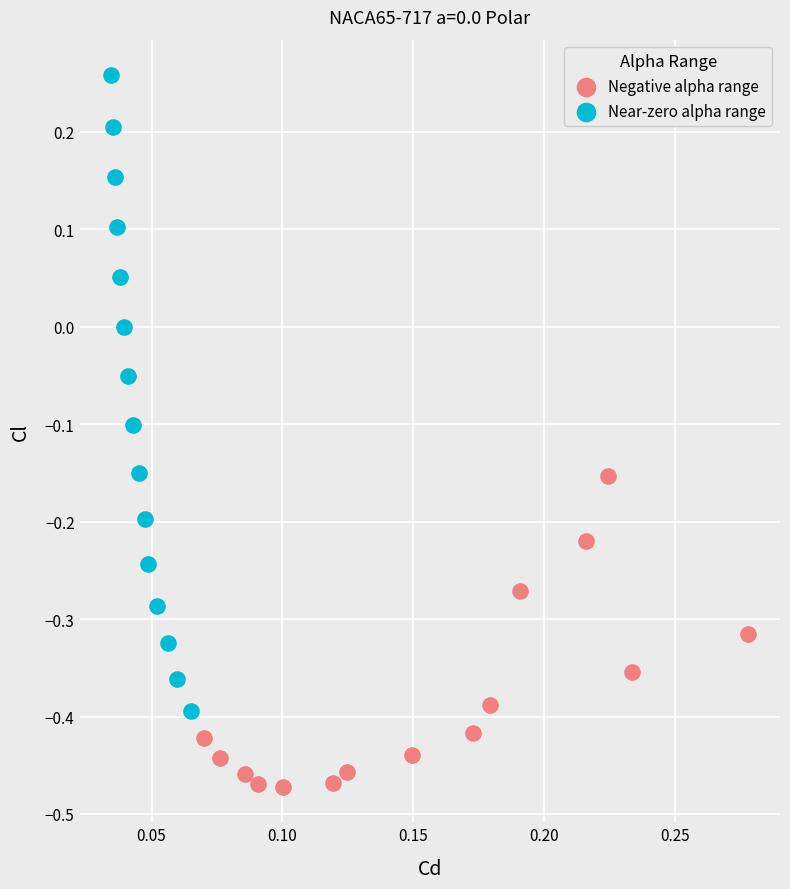

Which series reaches the minimum Y coordinate?

Negative alpha range